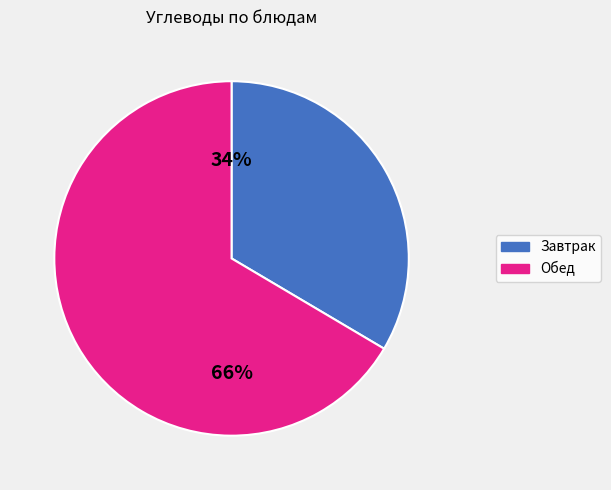

Rank the categories by value from lowest to highest.

Завтрак, Обед